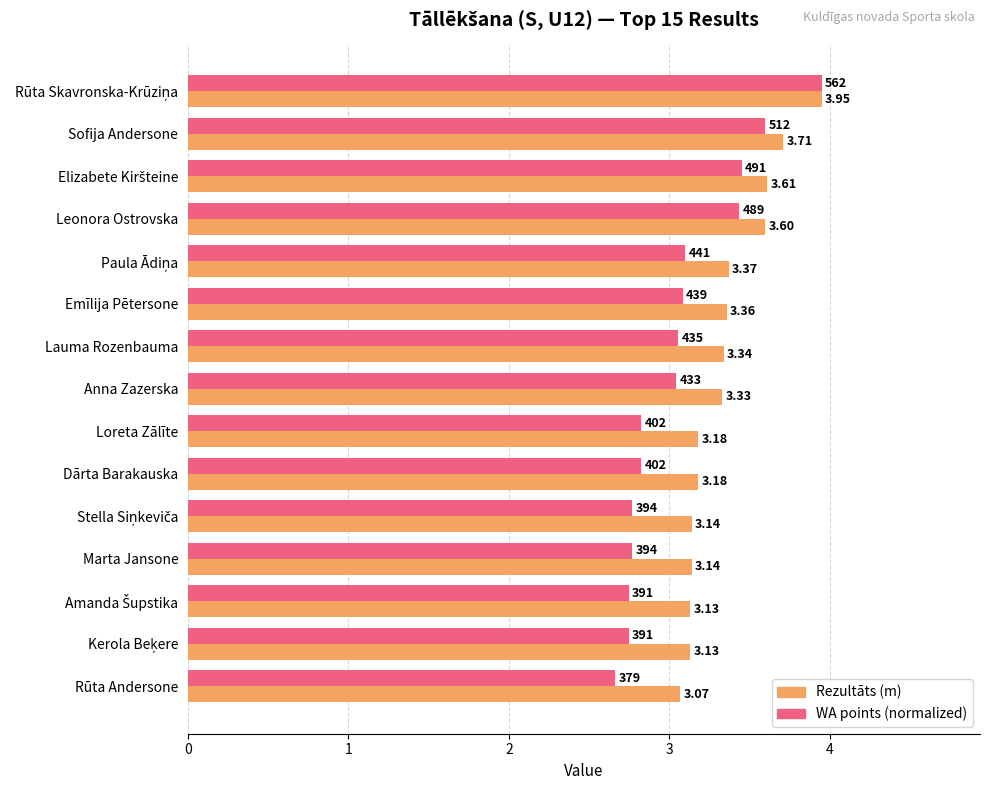

At which category does the chart reach its minimum across all series?

Rūta Andersone